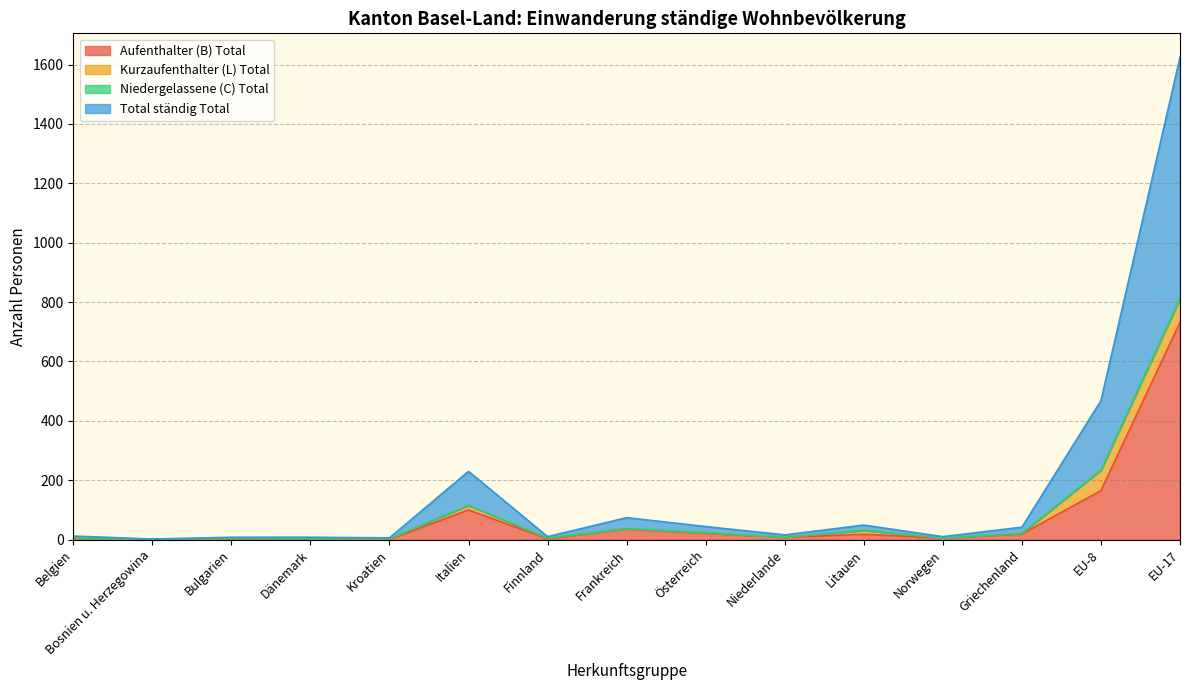

What is the maximum value for Aufenthalter (B) Total?

732